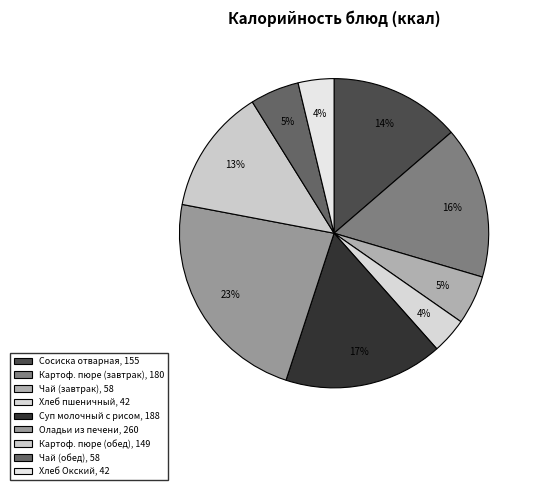

How many slices are in this pie chart?

9